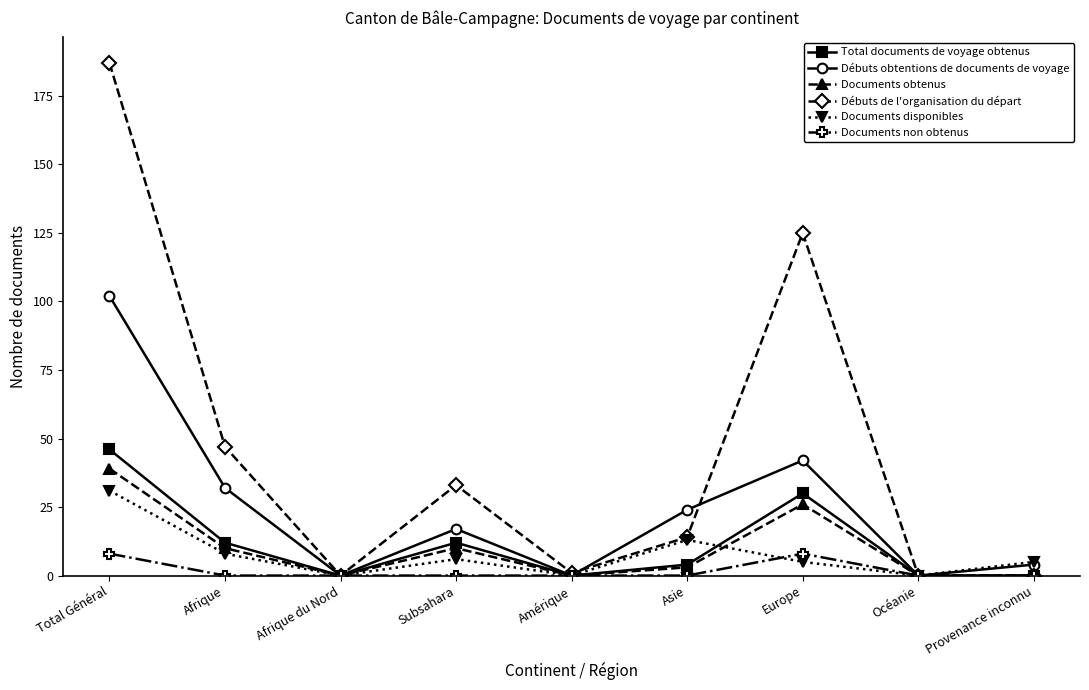

What is the label of the 8th point from the left?

Océanie